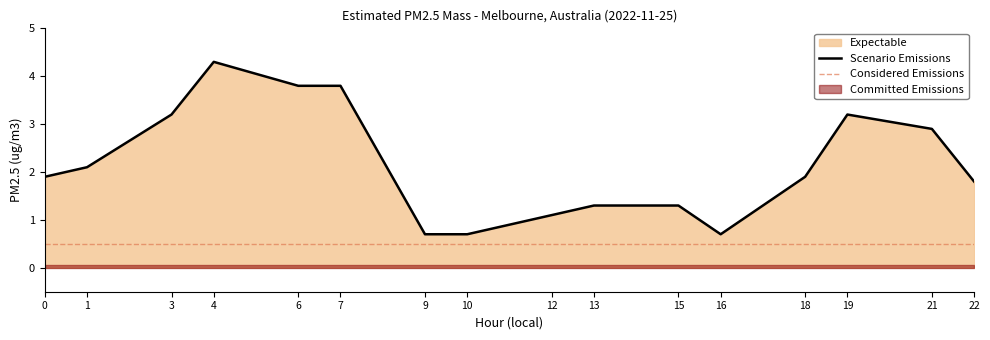

What is the difference between the maximum and minimum values?

3.6